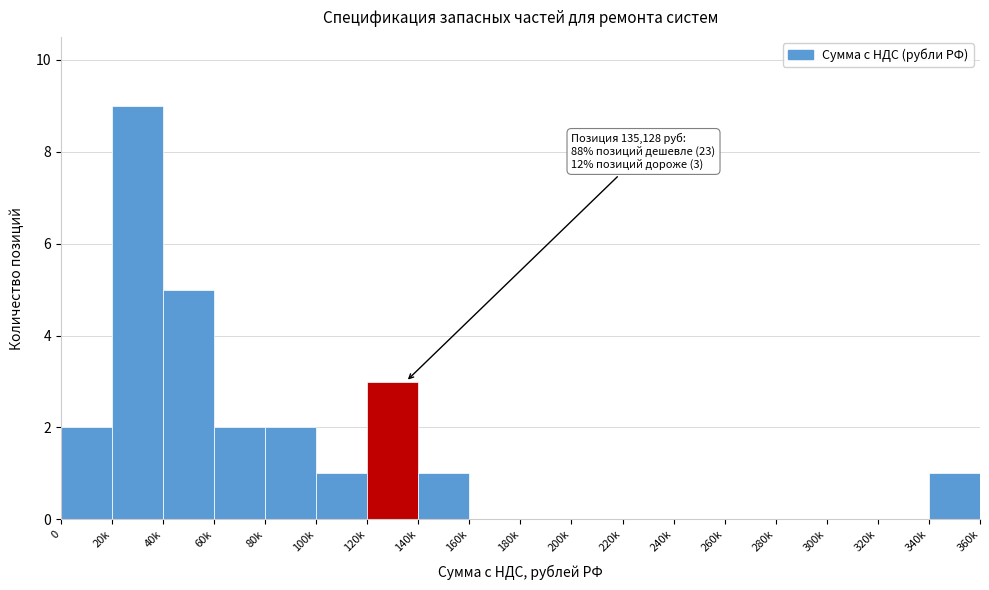

Reading left to right, what are all the values shown in this chart?

0=2	20k=9	40k=5	60k=2	80k=2	100k=1	120k=3	140k=1	160k=0	180k=0	200k=0	220k=0	240k=0	260k=0	280k=0	300k=0	320k=0	340k=1